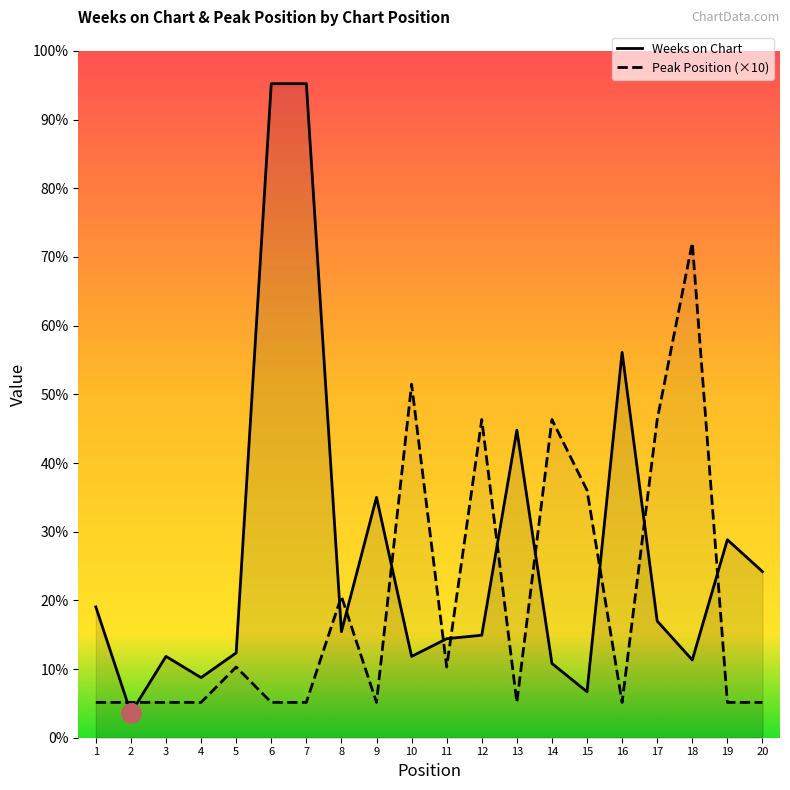

Which series changed the most between 12 and 20?

Peak Position